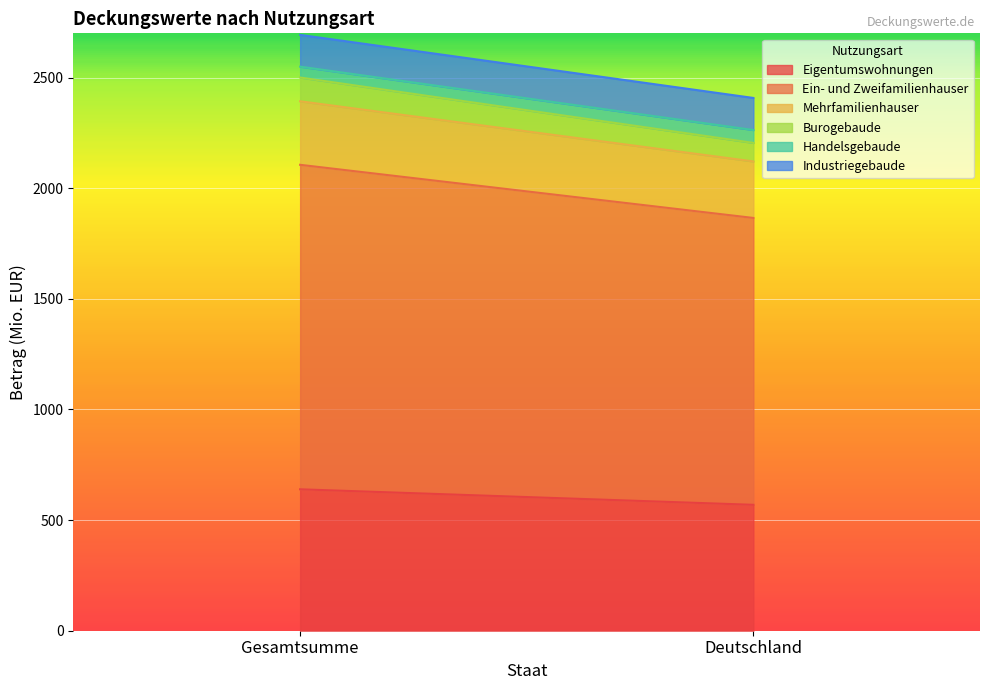

Which series has the largest total across all categories?

Ein- und Zweifamilienhauser